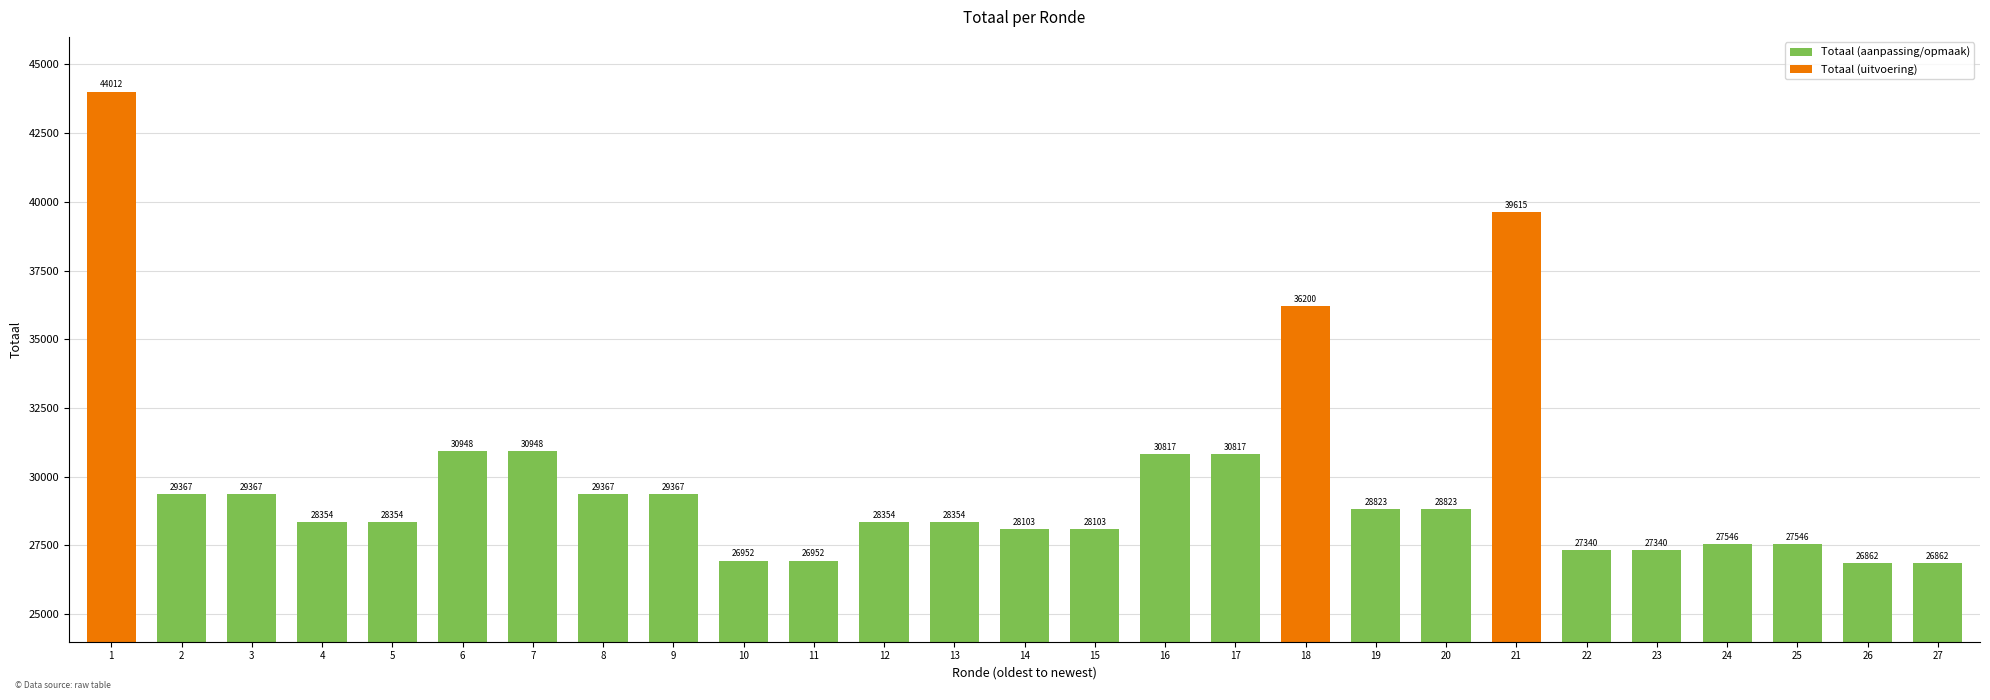

Reading right to left, what are all the values shown in this chart?

26862	26862	27546	27546	27340	27340	39615	28823	28823	36200	30817	30817	28103	28103	28354	28354	26952	26952	29367	29367	30948	30948	28354	28354	29367	29367	44012